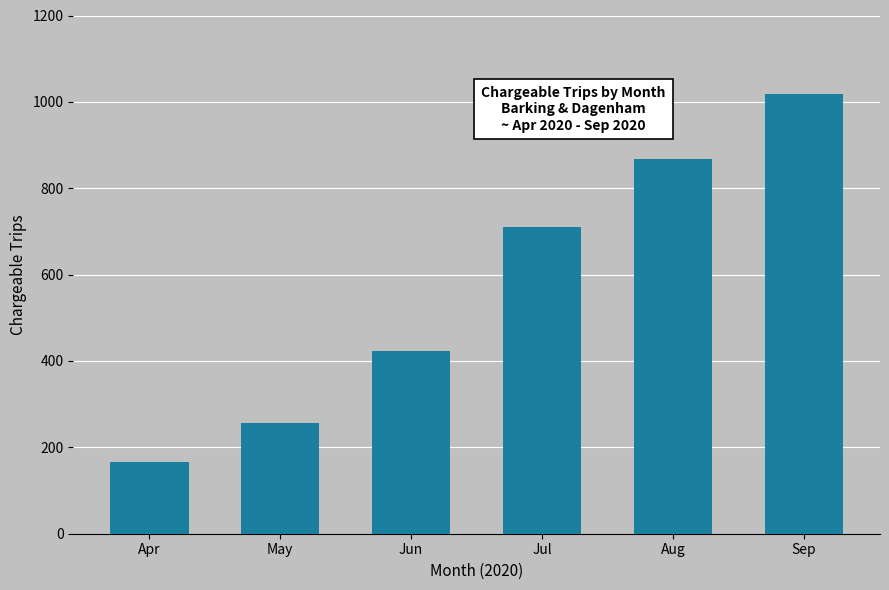

The chart shows a value of 1471 at Aug. True or false?

False